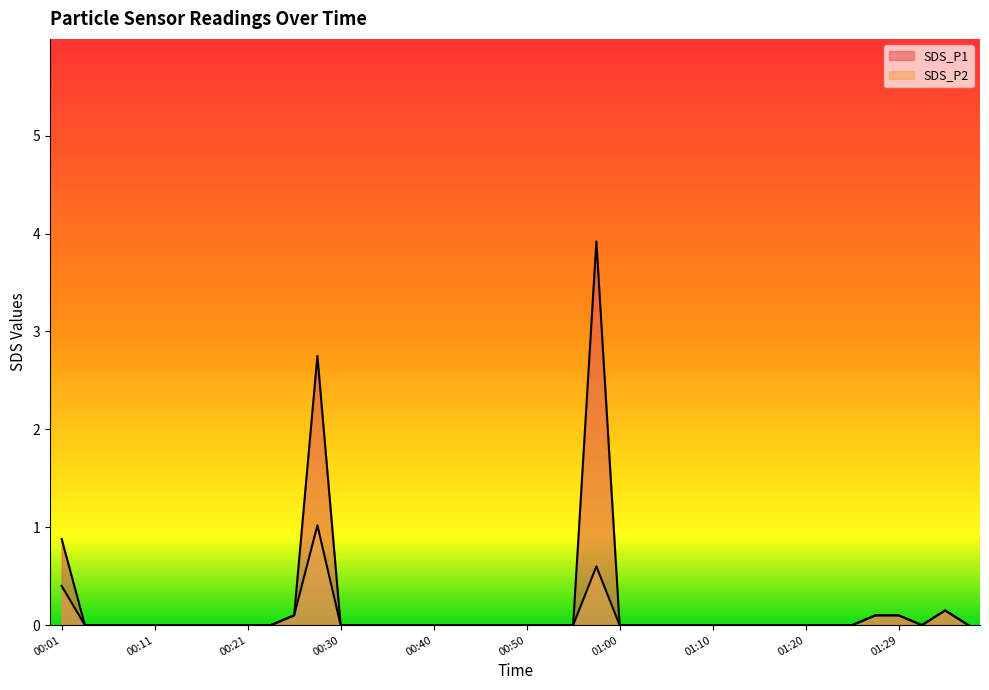

Where is SDS_P1 nearest to the value 1?

00:01